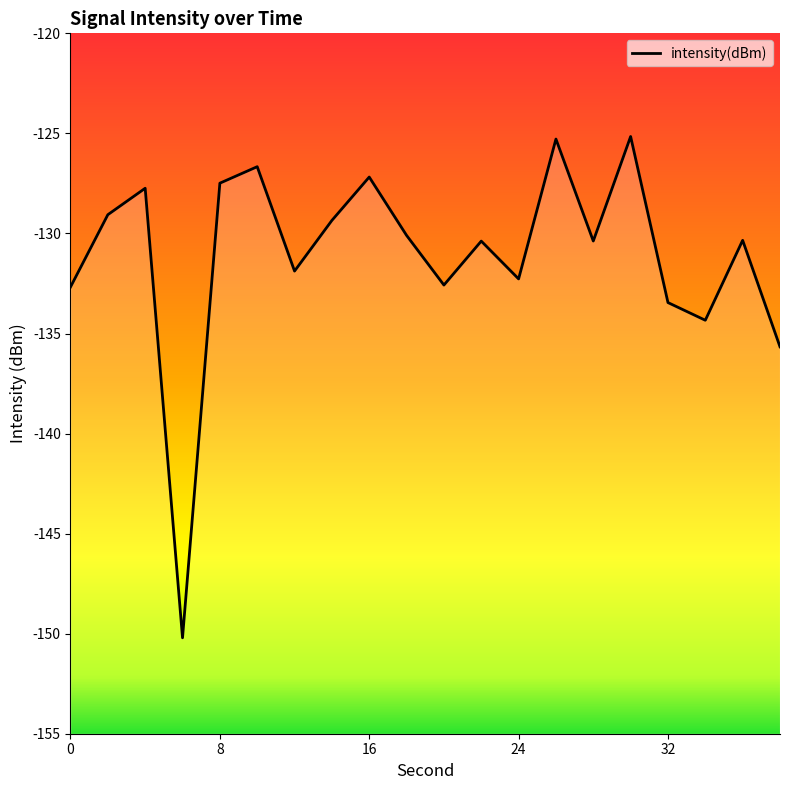

How many data points does each series have?

20